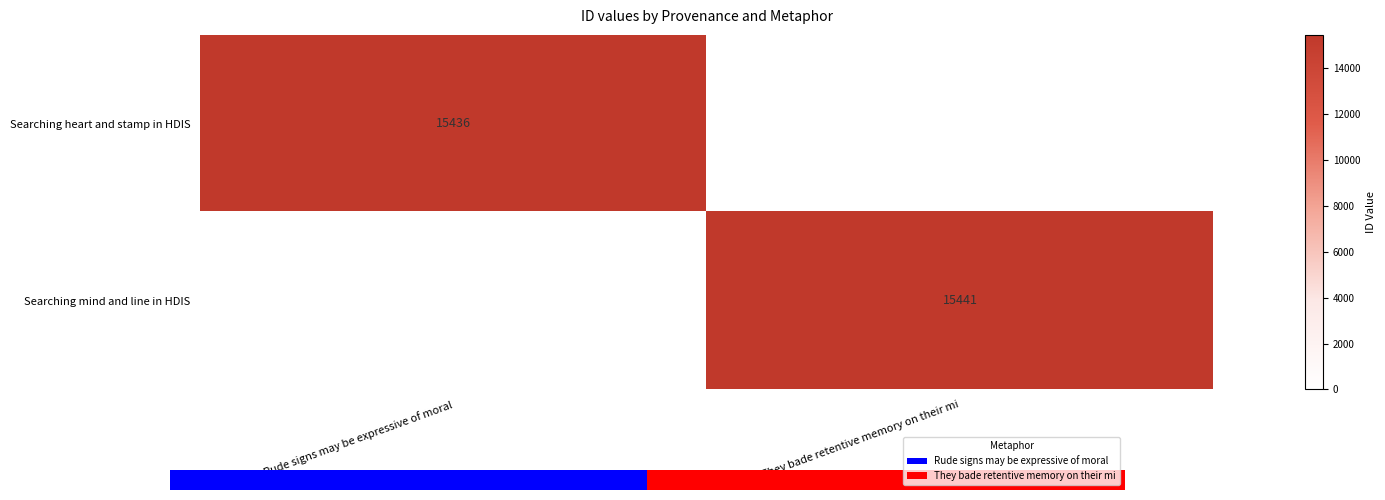

Is the value of Searching heart and stamp in HDIS at They bade retentive memory on their mi greater than the value of Searching mind and line in HDIS at They bade retentive memory on their mi?

No